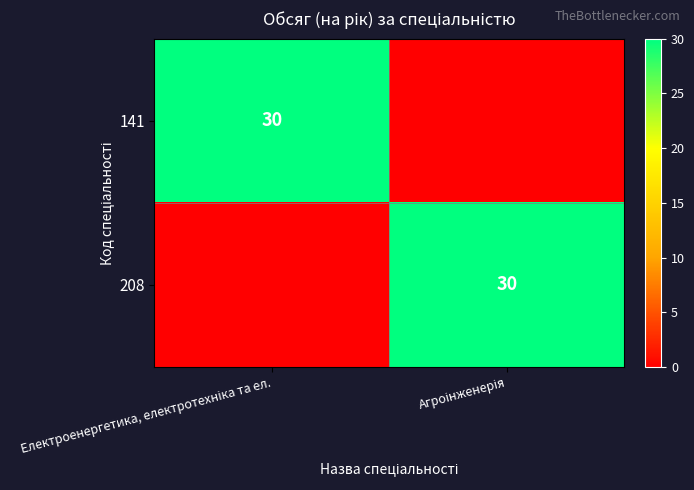

Between Електроенергетика, електротехніка та ел. and Агроінженерія, which series saw the biggest shift?

141